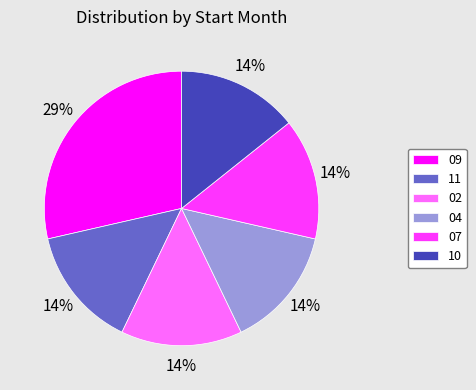

To the nearest percent, what is the average slice percentage?

17%